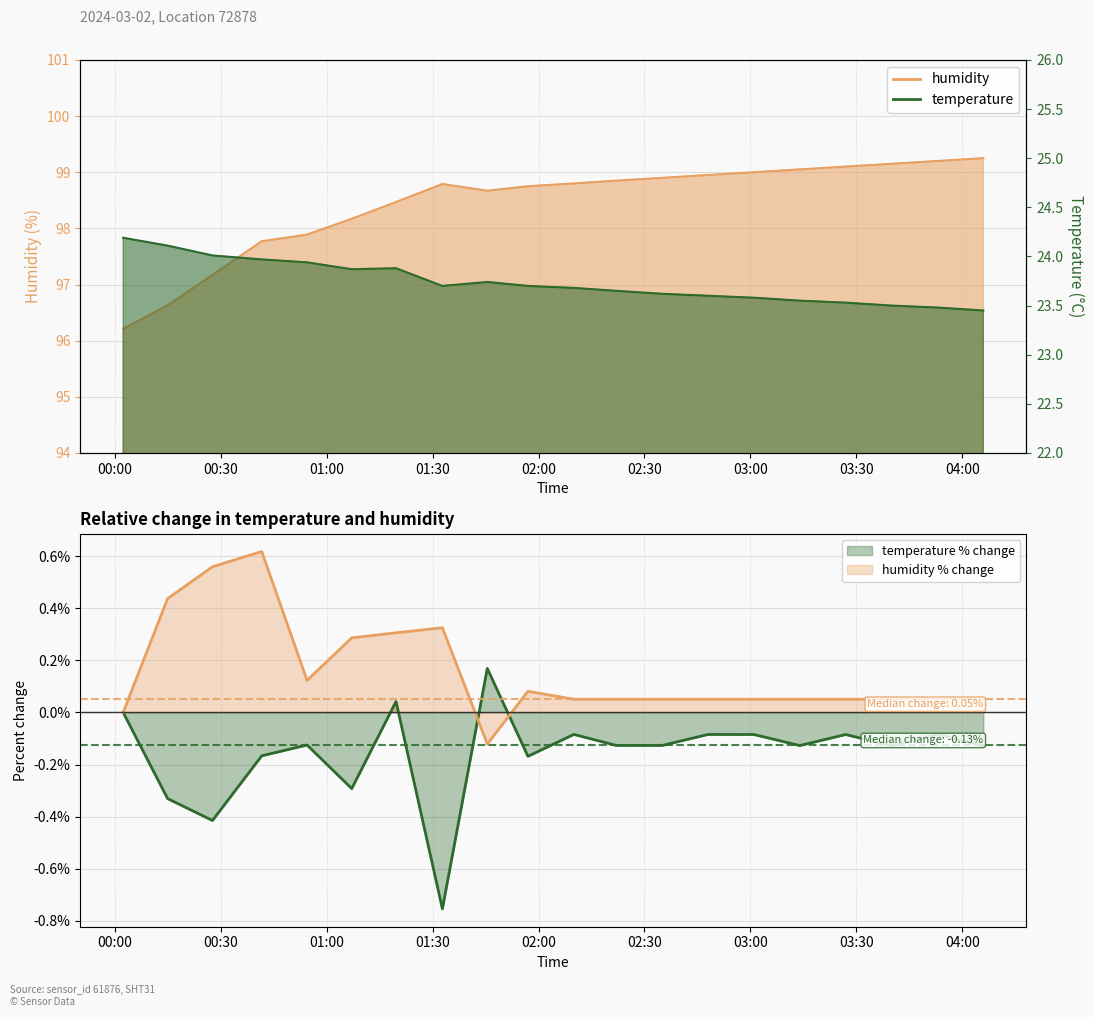

At which category does the chart reach its peak across all series?

2024-03-02T04:06:00